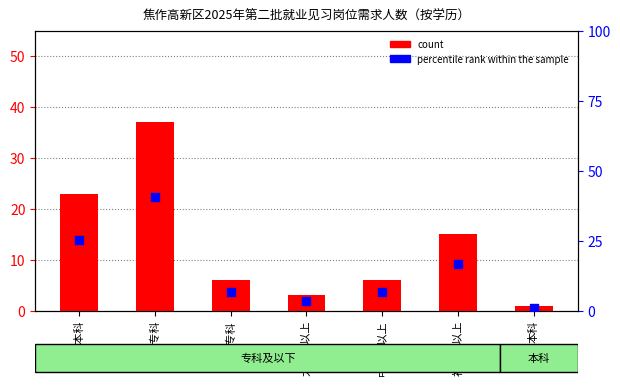

Which series reaches the maximum Y coordinate?

percentile rank within the sample